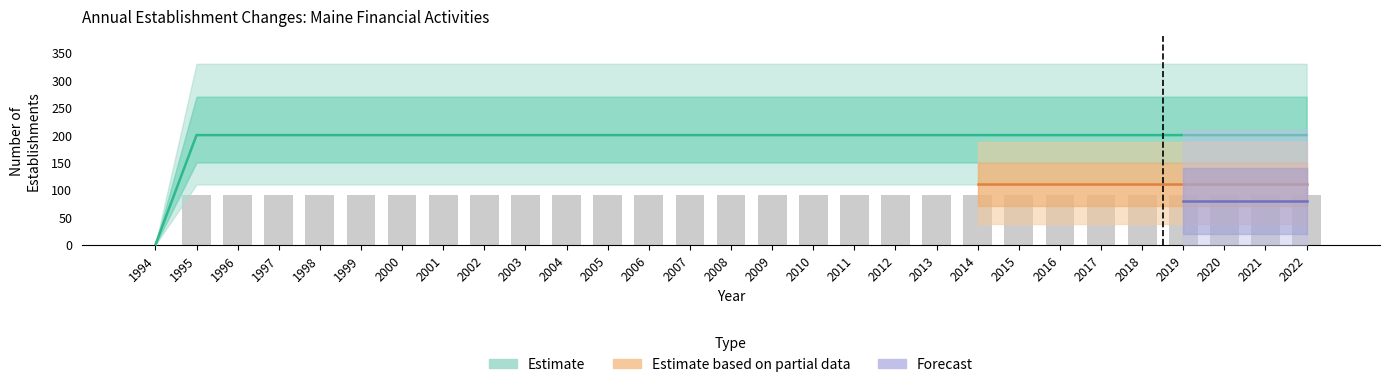

The value of Gross job gains (Total) at 2004 is 312. True or false?

False